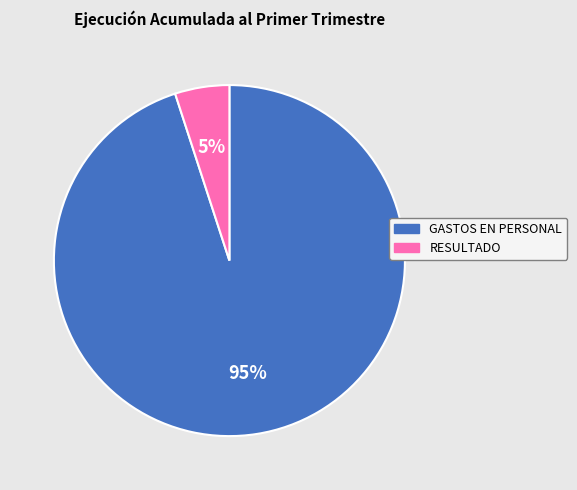

Which category has the smallest portion of the pie?

RESULTADO